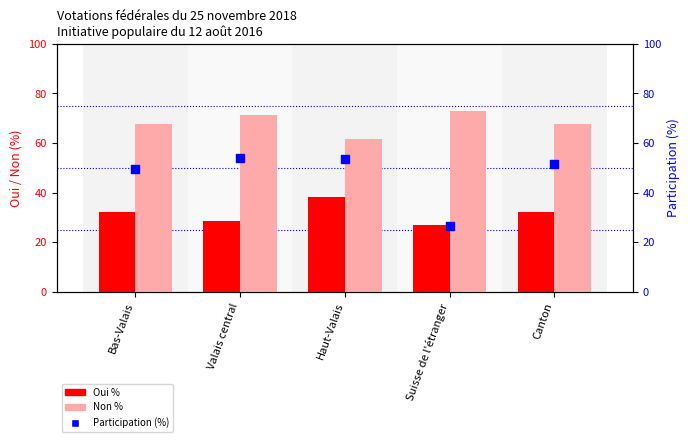

Which series has the largest total across all categories?

Non %